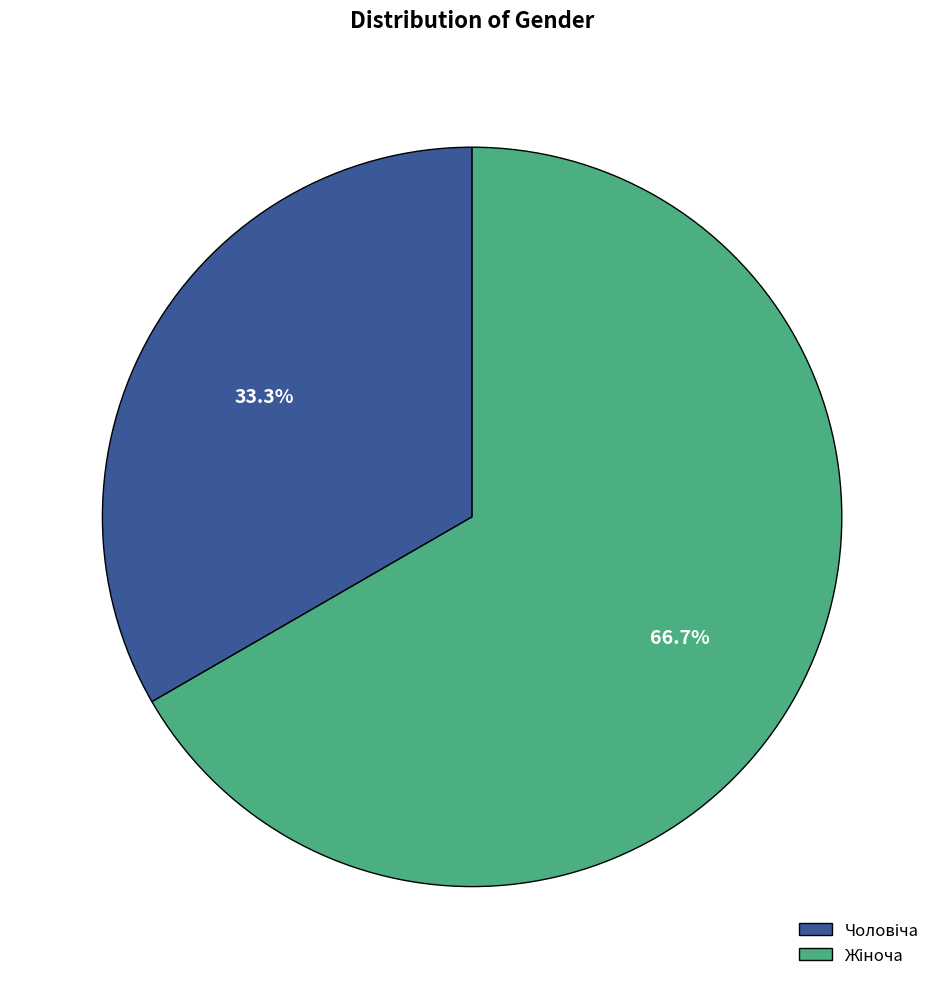

Is there any slice that represents more than half of the pie?

Yes